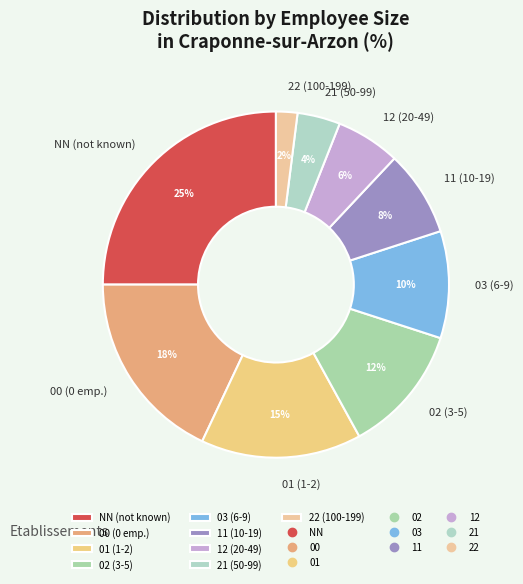

Does NN account for over 50% of the chart?

No